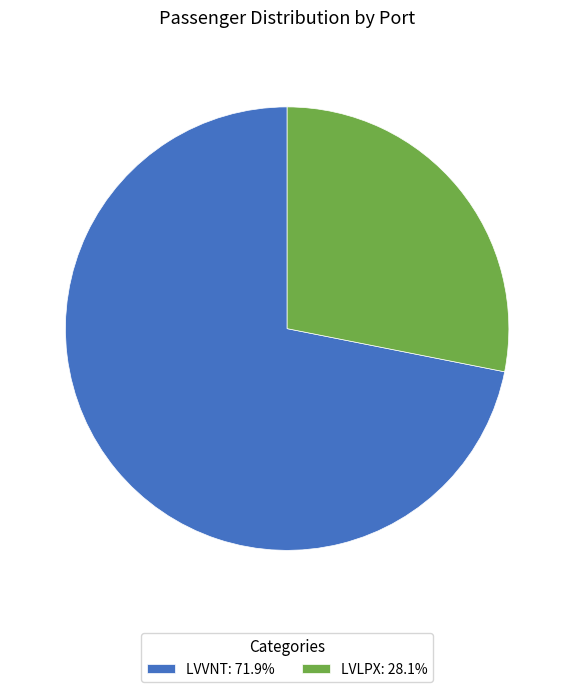

Is LVVNT: 71.9% the majority of the pie?

Yes